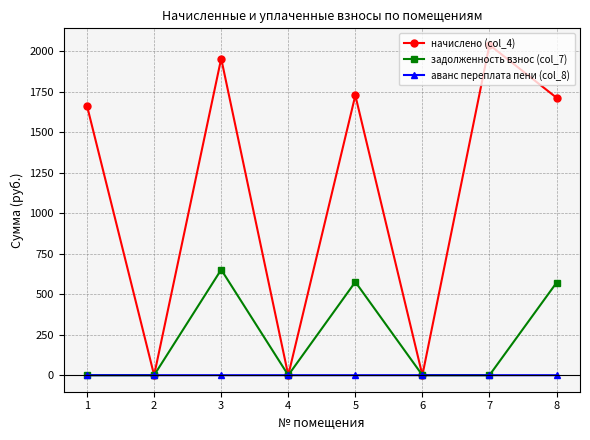

What is the average value of the задолженность взнос (col_7) series?

224.7